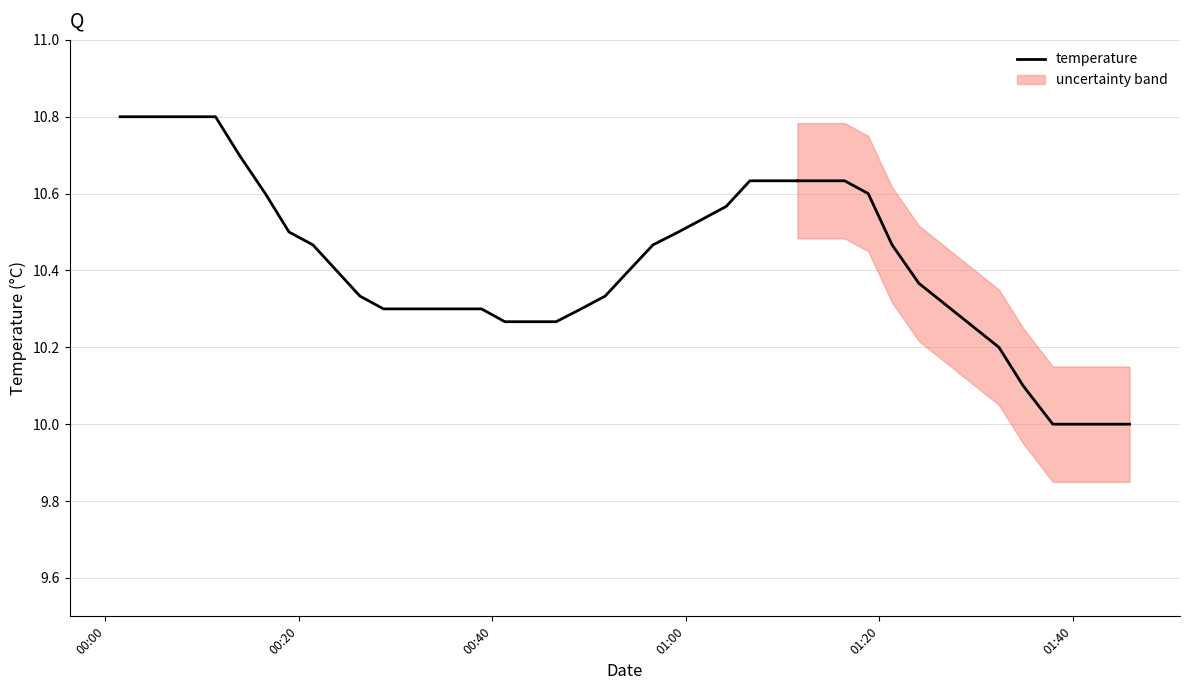

How many lines are shown in the chart?

1